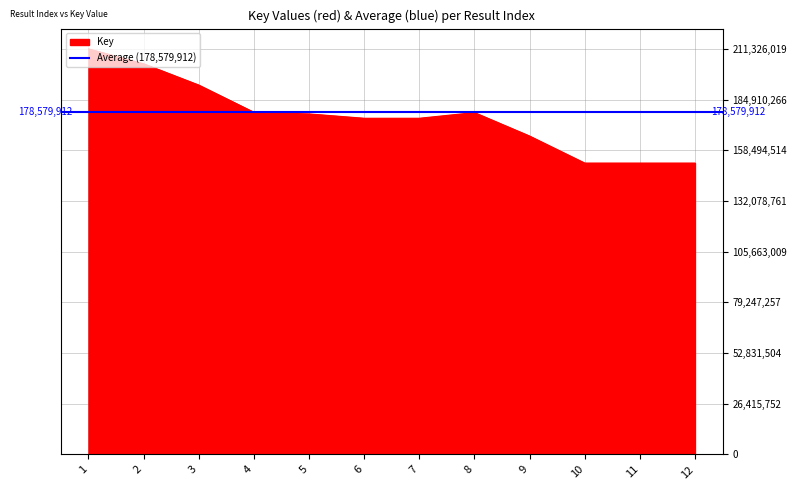

What is the sum of the values at 8 and 12?

329955224